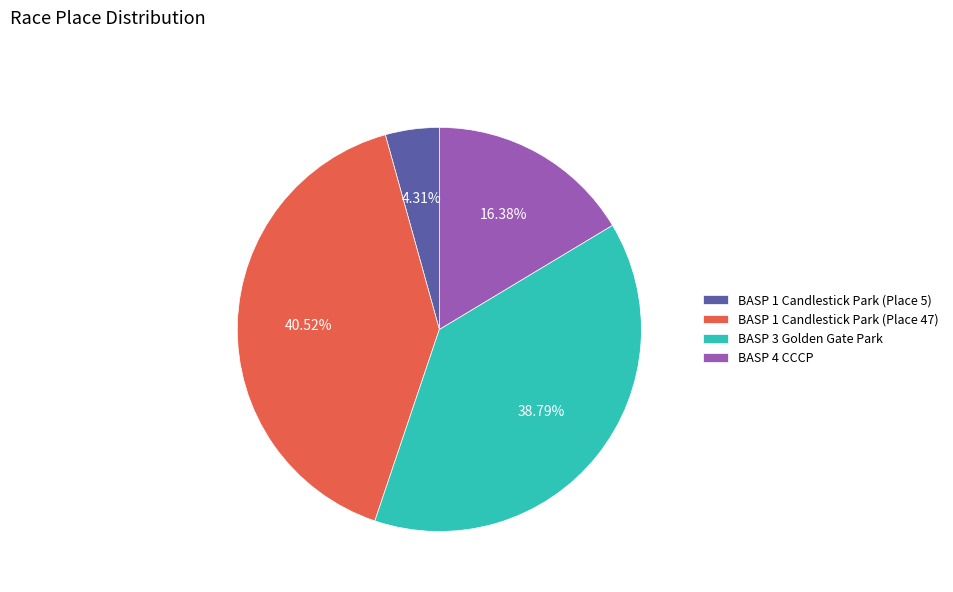

To the nearest percent, what portion does BASP 1 Candlestick Park (Place 47) represent?

41%